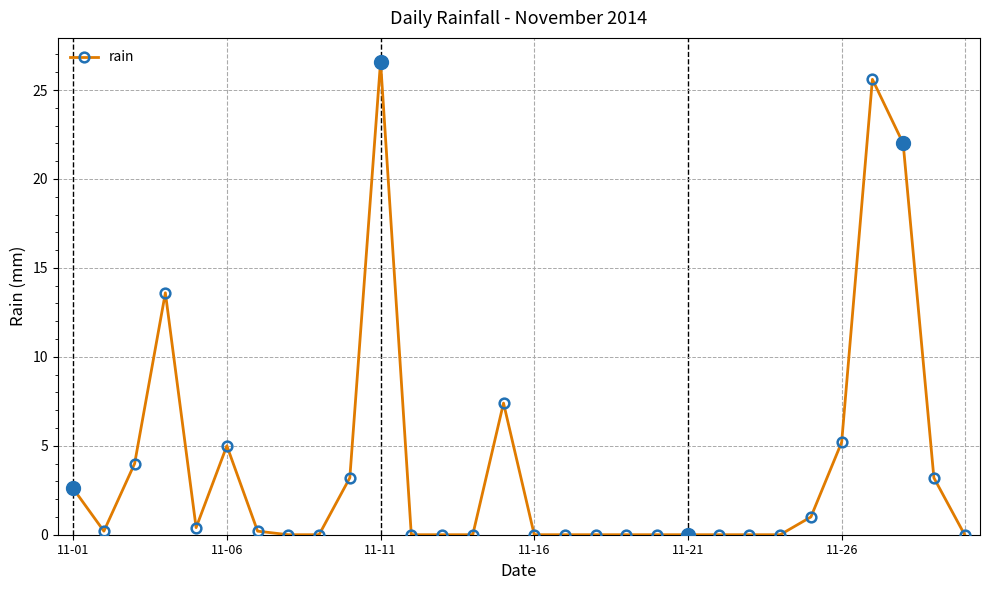

What is the greatest value displayed?

26.6